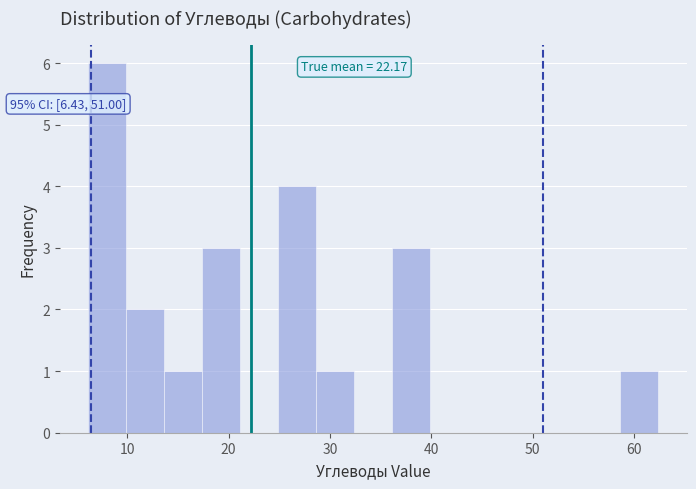

Read against the x-axis, roughly where is the centre of the tallest bar?

8